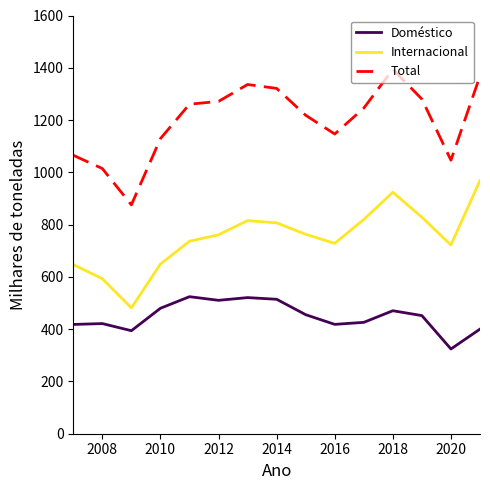

Count the number of data series in this chart.

3